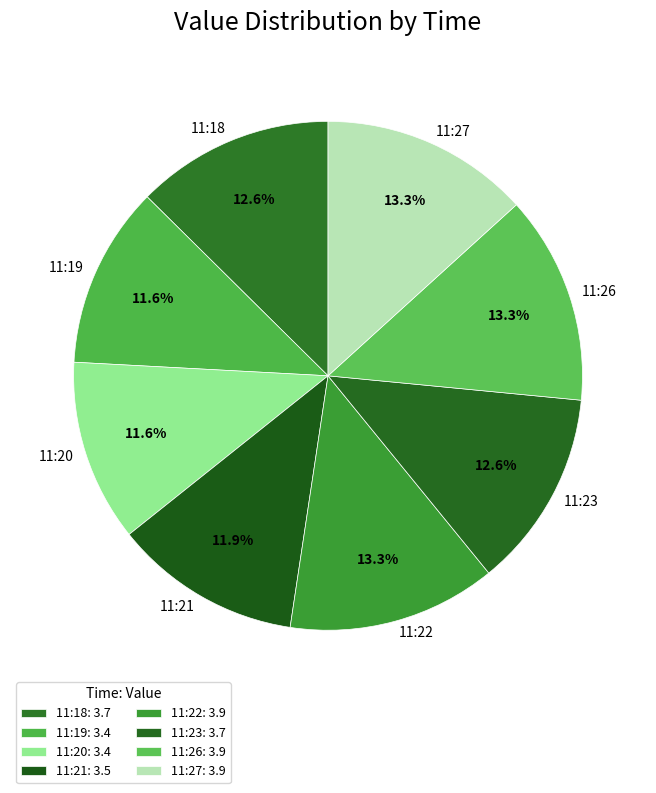

What percentage is NOT represented by 11:18?

87.4%